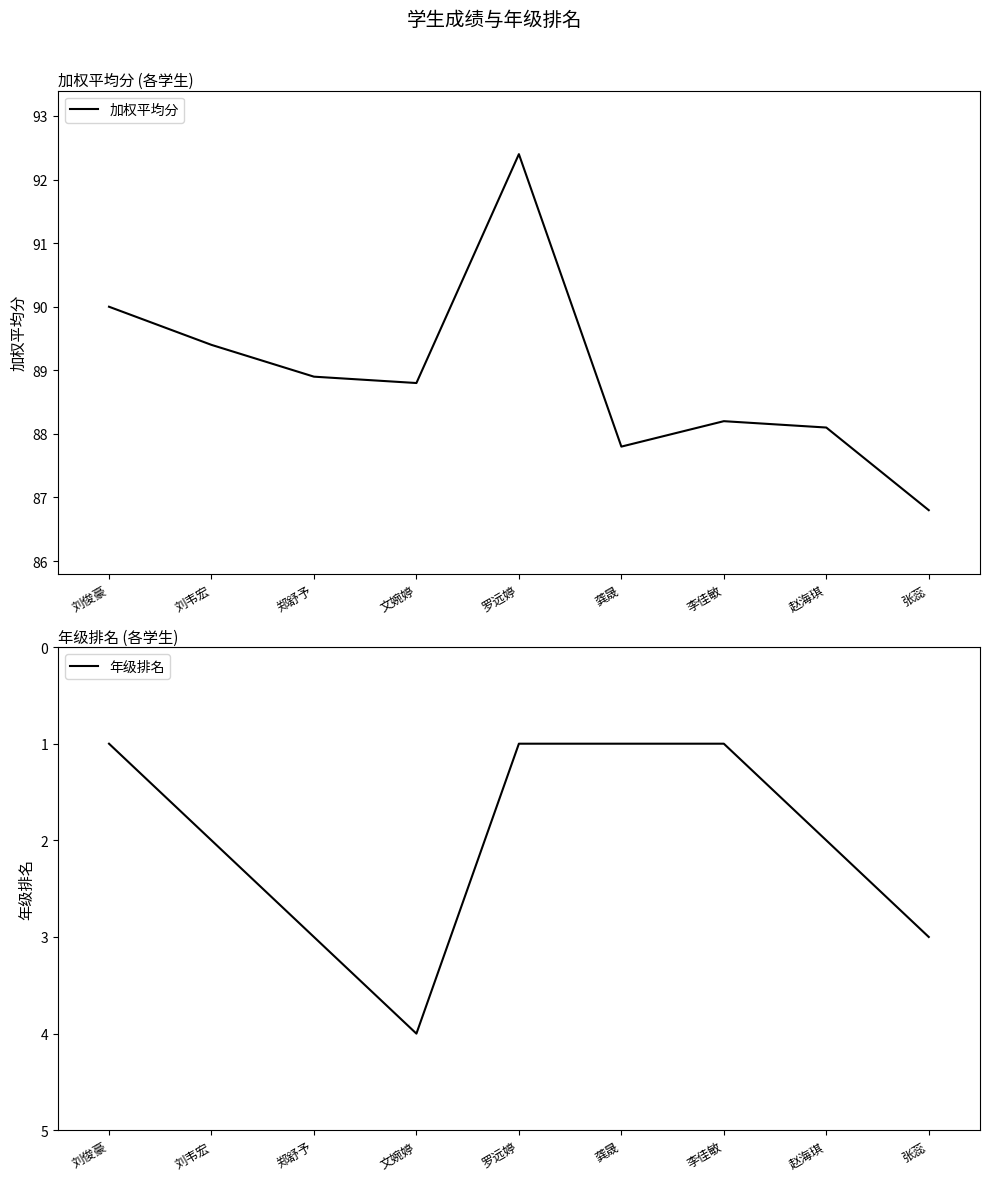

How many lines are shown in the chart?

2